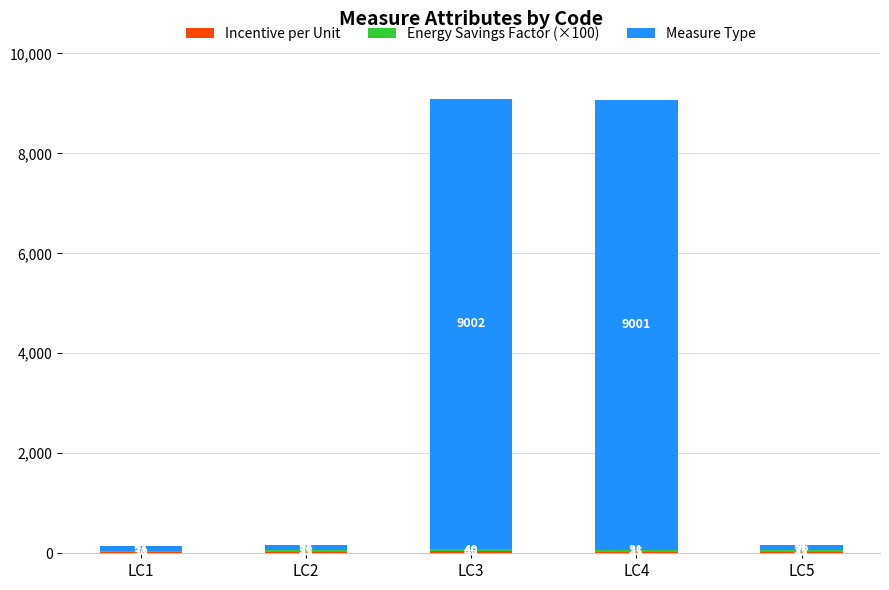

What is the total value across all series at LC5?

164